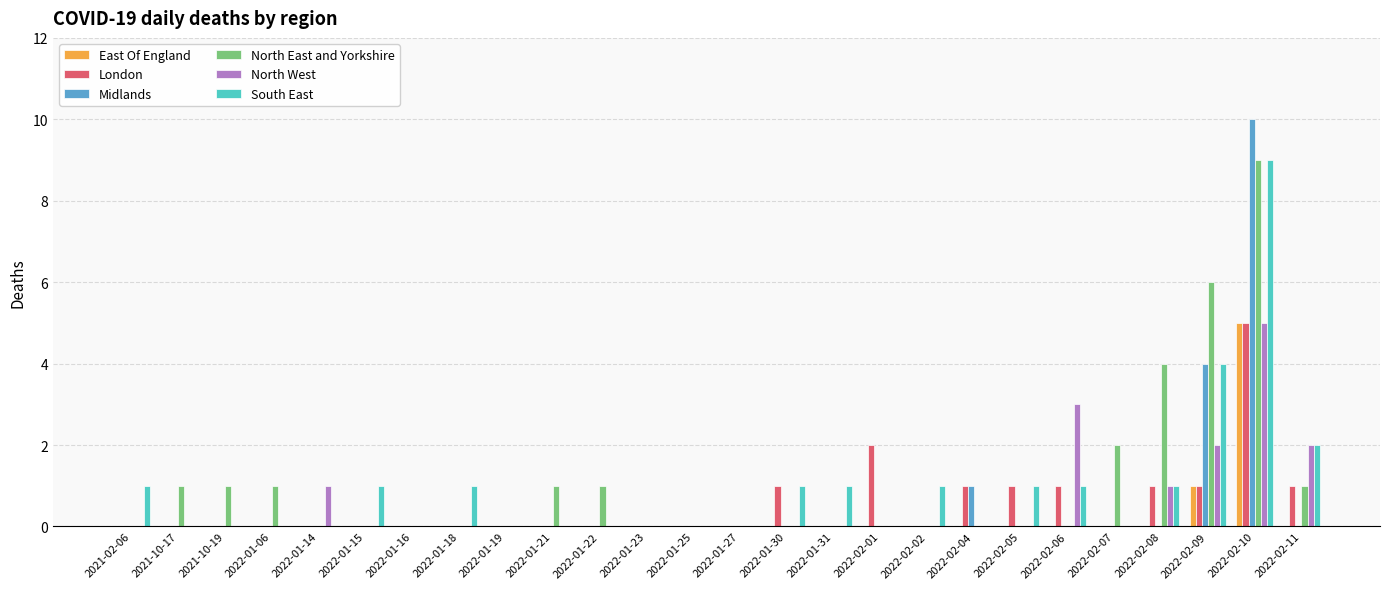

True or false: North West has a value of -3 at 2022-01-15.

False